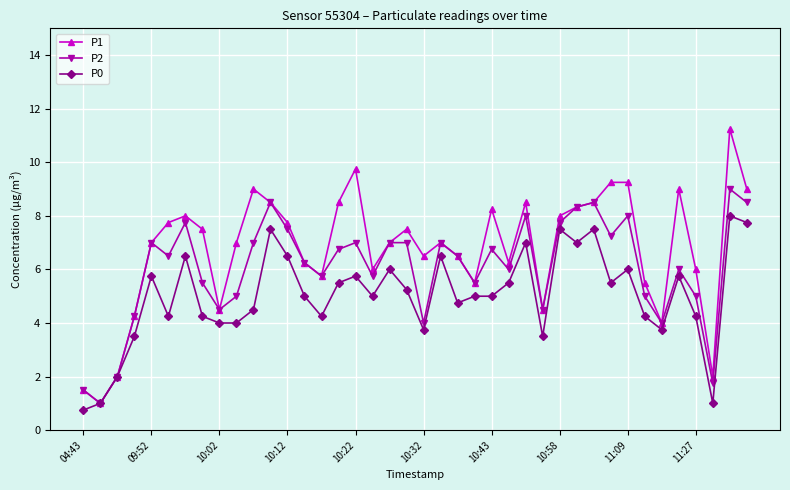

Which series has the widest spread of values?

P1